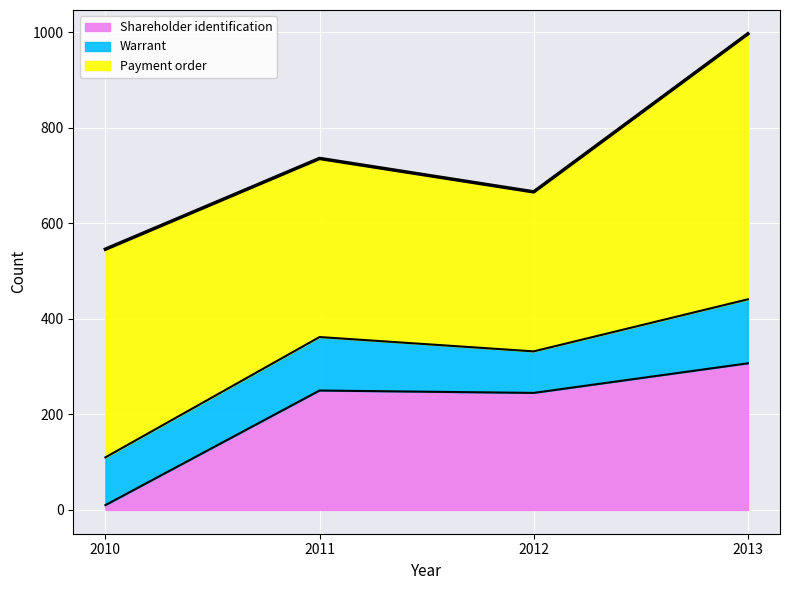

How many values in the Warrant series exceed 112?

1